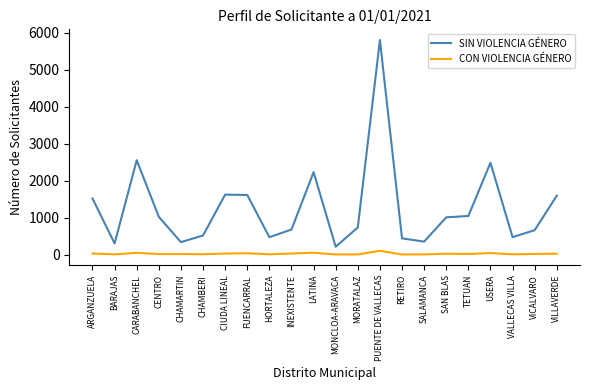

What is the difference between the second highest and second lowest values in the SIN VIOLENCIA GÉNERO series?

2253